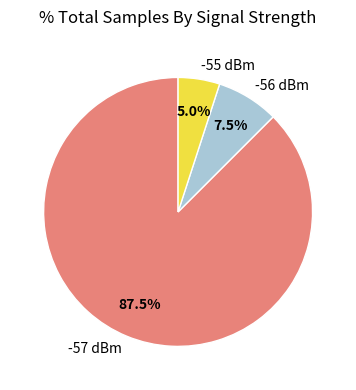

Combined, what portion of the pie is -55 dBm and -57 dBm?

92.5%